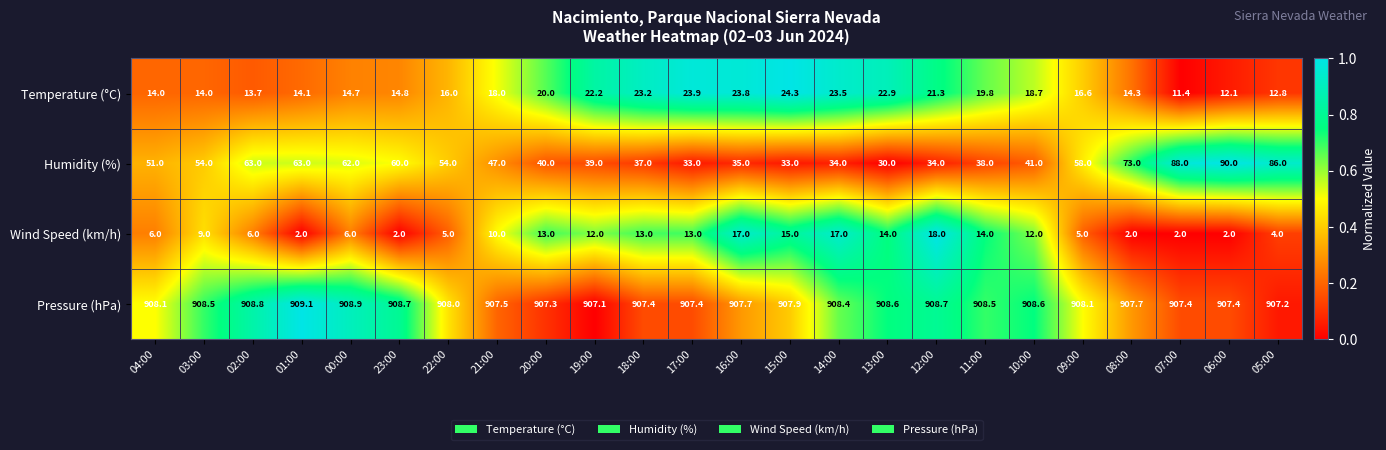

At 09:00, list the series in order from largest to smallest.

Pressure (hPa), Humidity (%), Temperature (°C), Wind Speed (km/h)